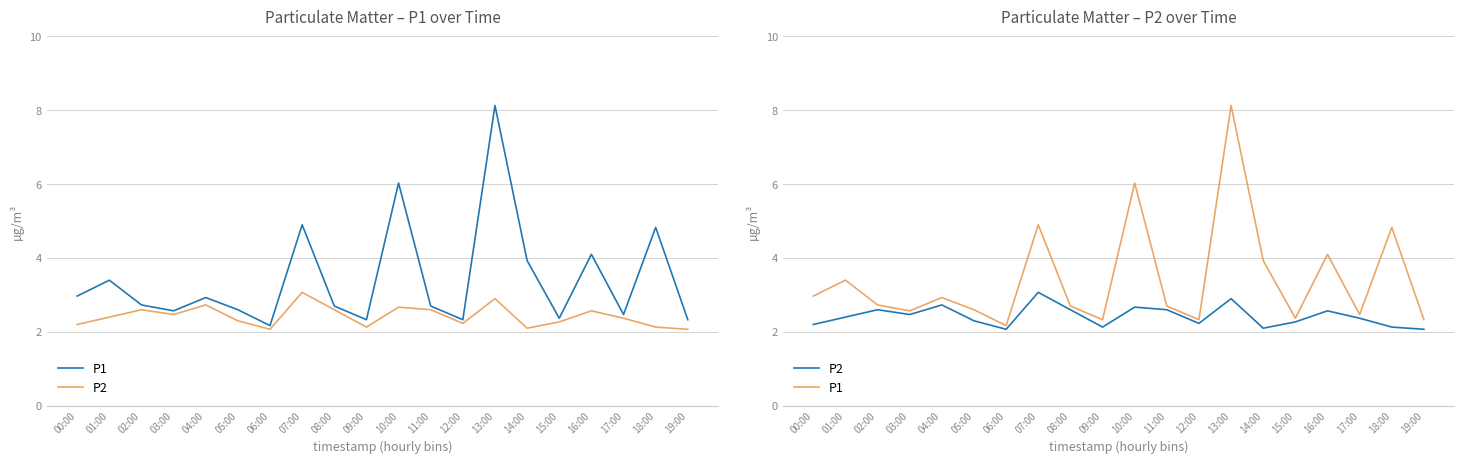

Where is the first local minimum for P1?

03:00